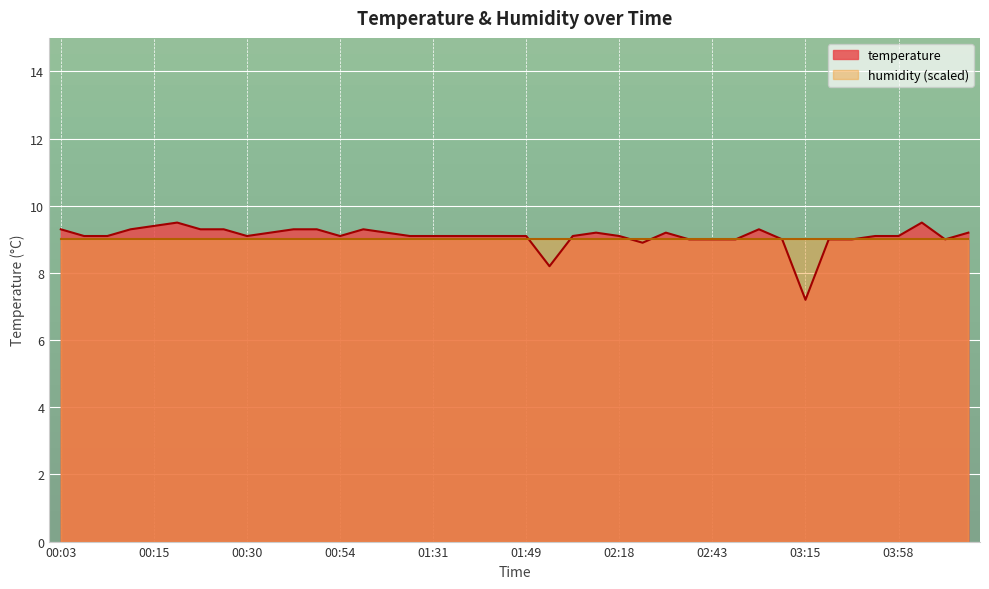

Which series has the largest range (max minus min)?

temperature